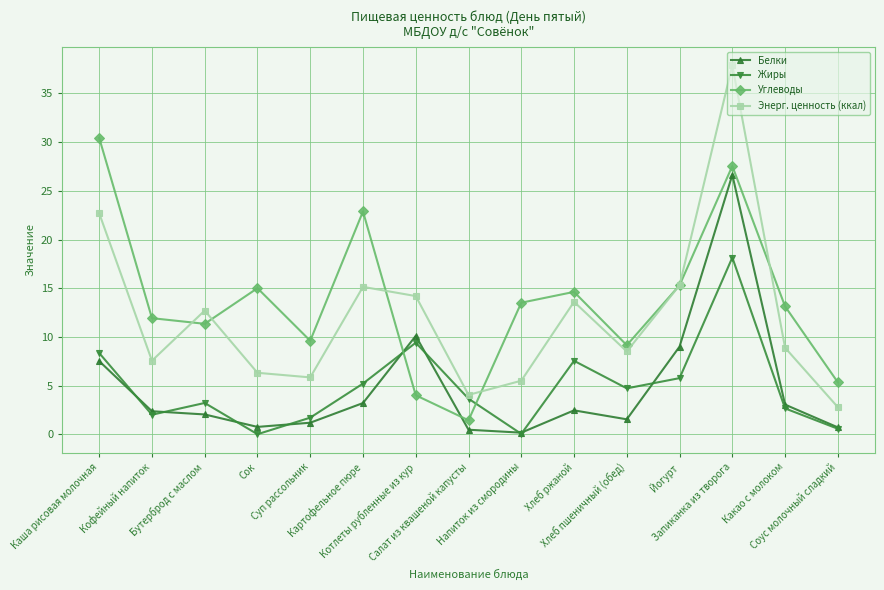

List the series in order of their peak value, lowest first.

Жиры, Белки, Углеводы, Энерг. ценность (ккал)